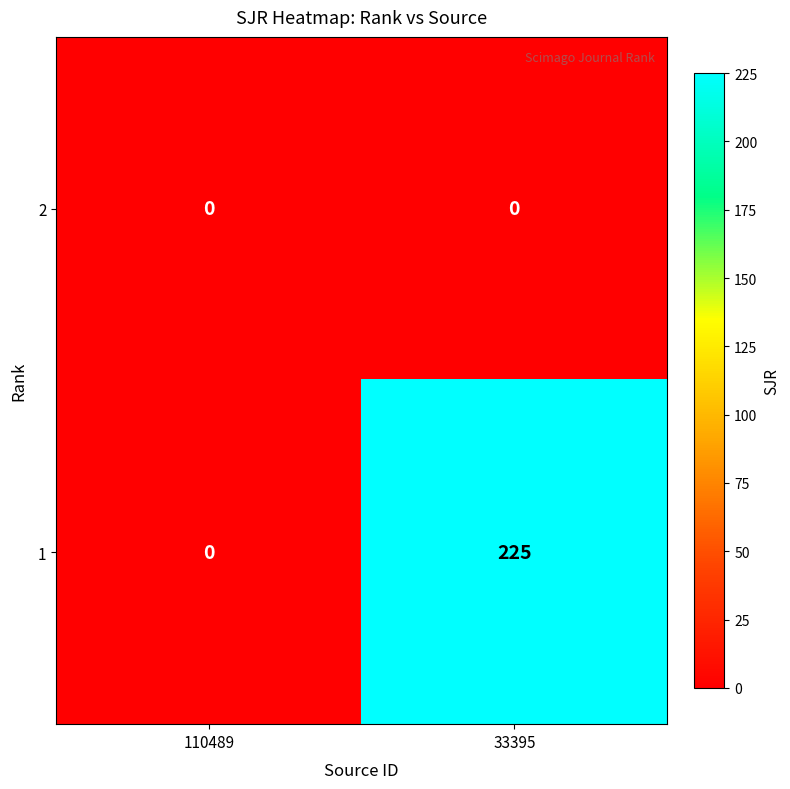

At which category does the chart reach its peak across all series?

33395